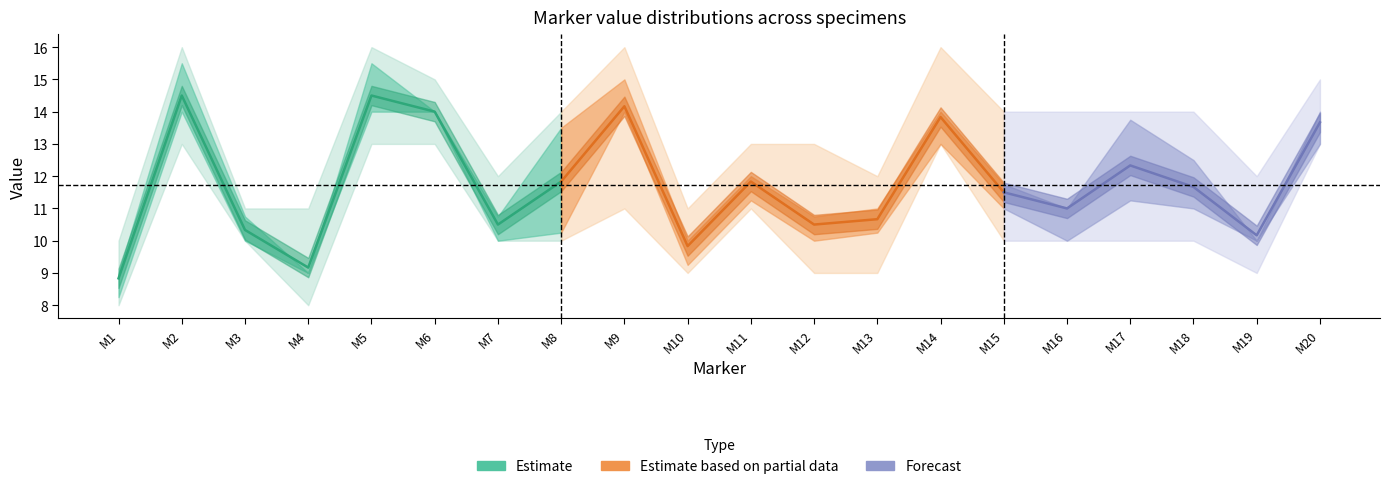

Where is the first local minimum for M12?

M4